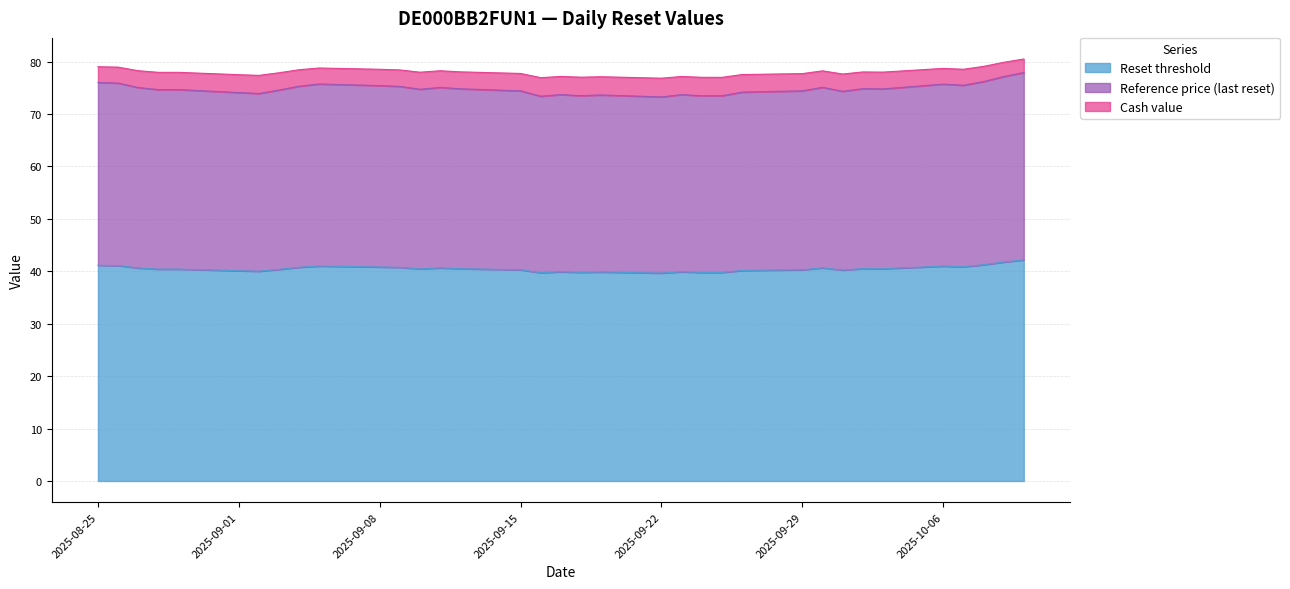

What is the sum of the Reset threshold values at 2025-09-30 and 2025-10-03?

81.1